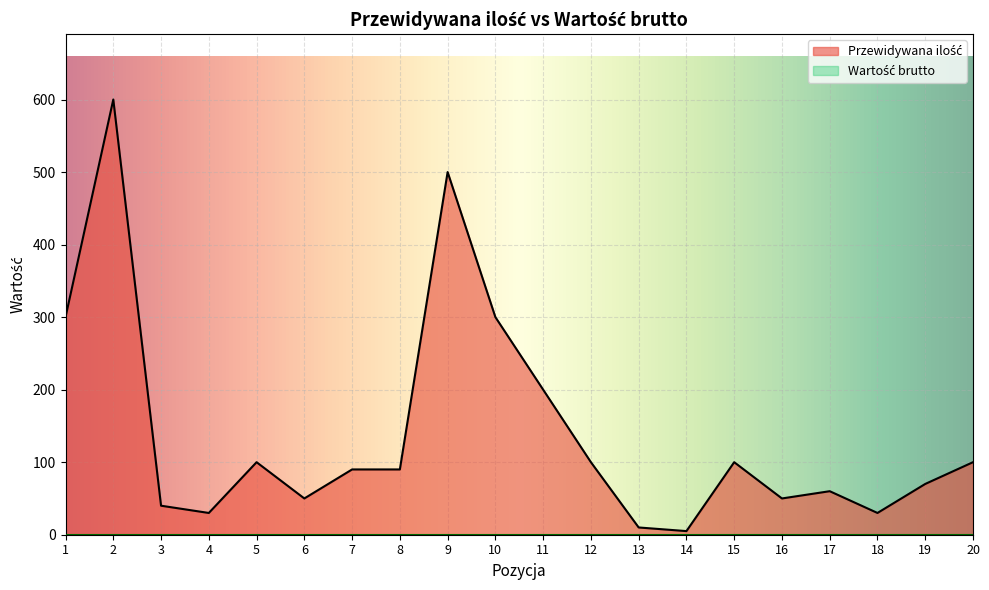

True or false: the data shows 8 at 14.

False